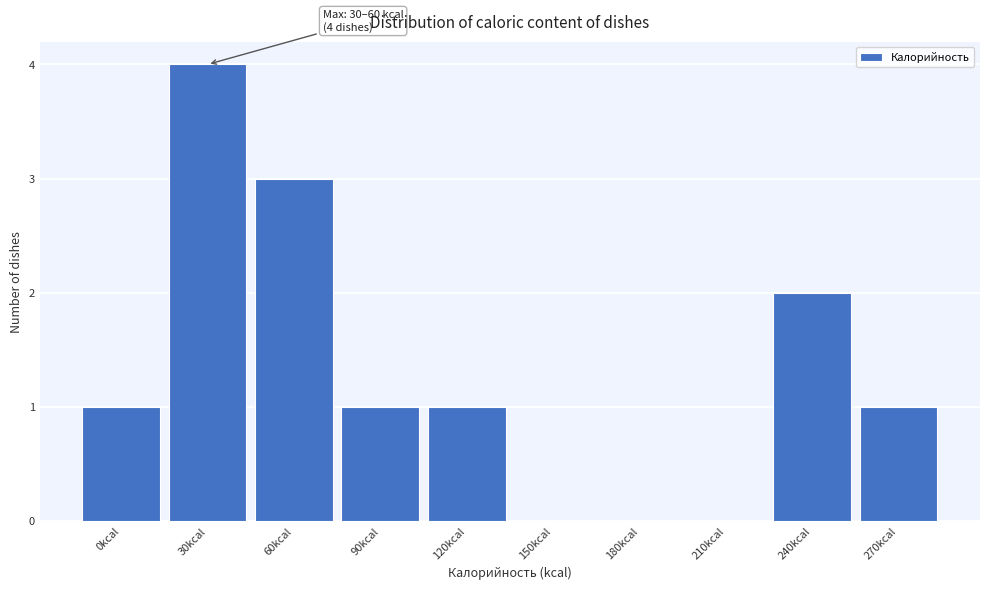

Reading left to right, what are all the values shown in this chart?

0kcal=1	30kcal=4	60kcal=3	90kcal=1	120kcal=1	150kcal=0	180kcal=0	210kcal=0	240kcal=2	270kcal=1